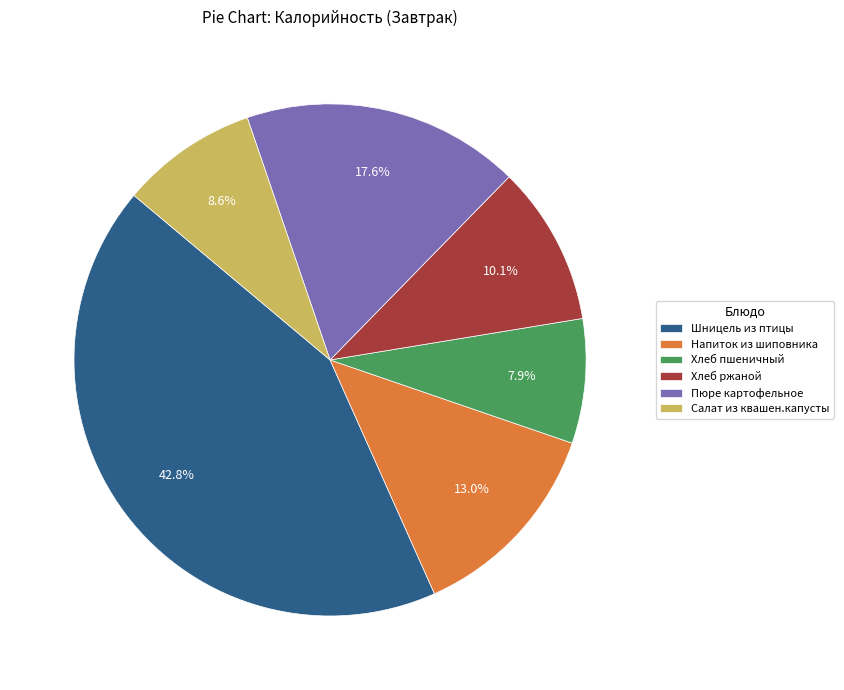

What is the ratio of the value at Хлеб ржаной to the value at Хлеб пшеничный?

1.3